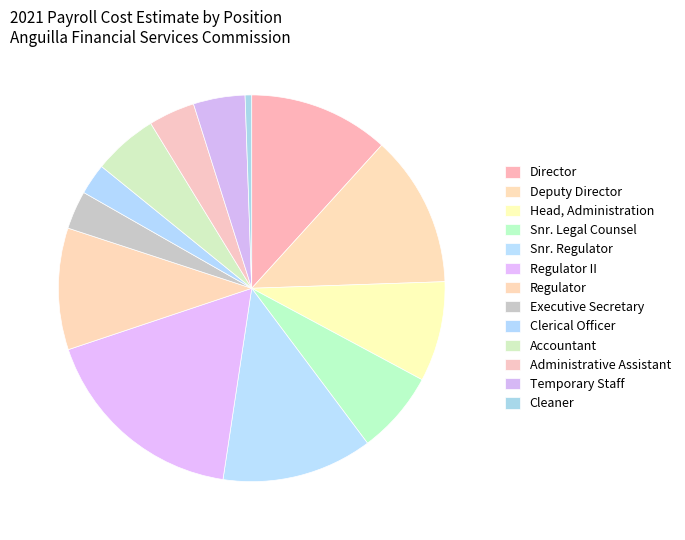

How many slices are in this pie chart?

13